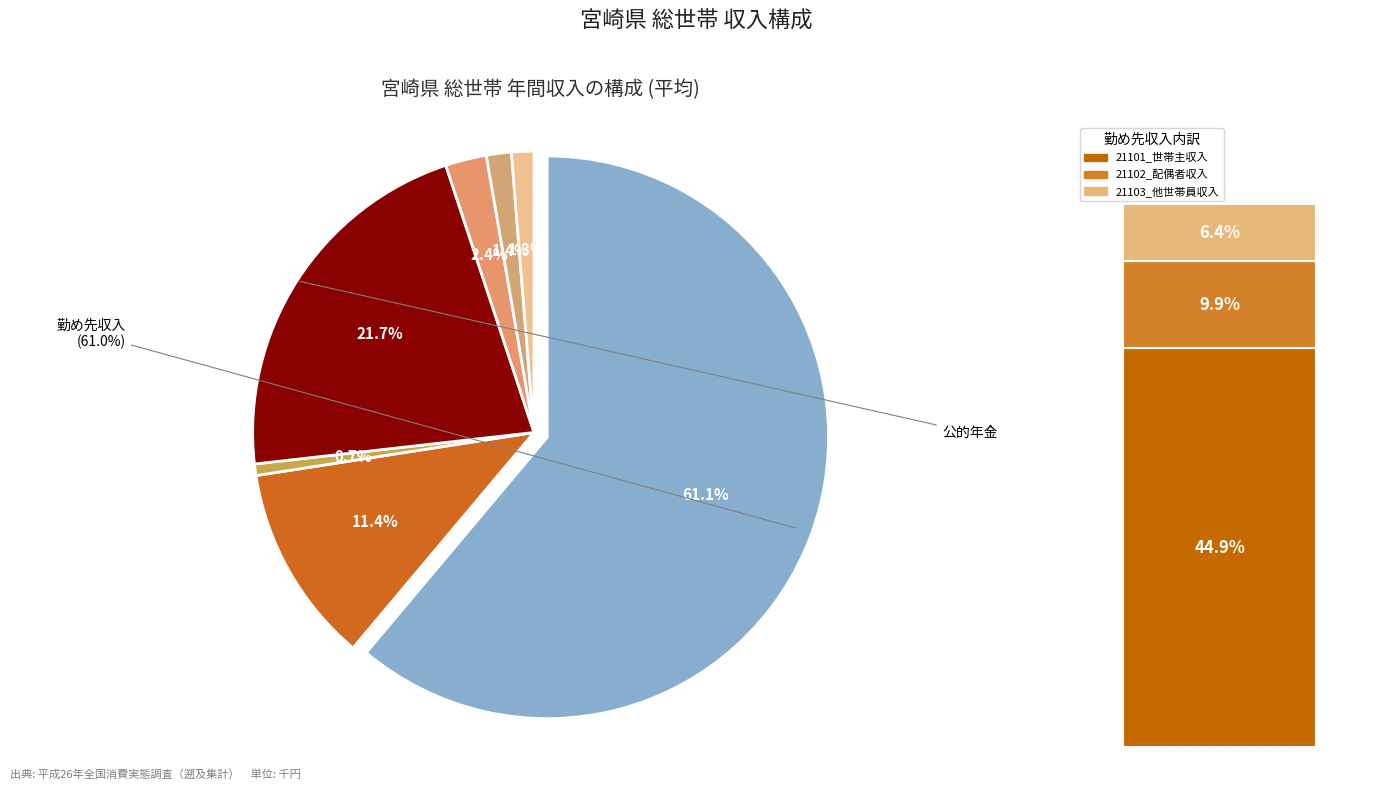

Rank the categories by value from lowest to highest.

利子・配当金, その他の収入, 仕送り金, 企業年金・個人年金給付, 事業・内職収入, 公的年金・恩給給付, 勤め先収入